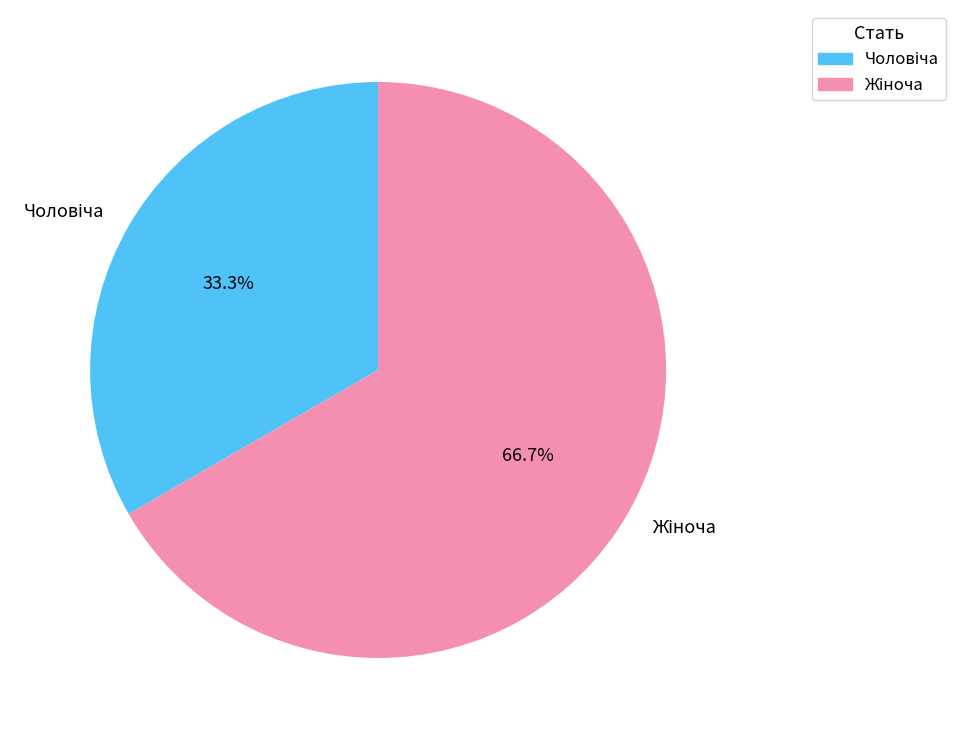

How many slices are in this pie chart?

2